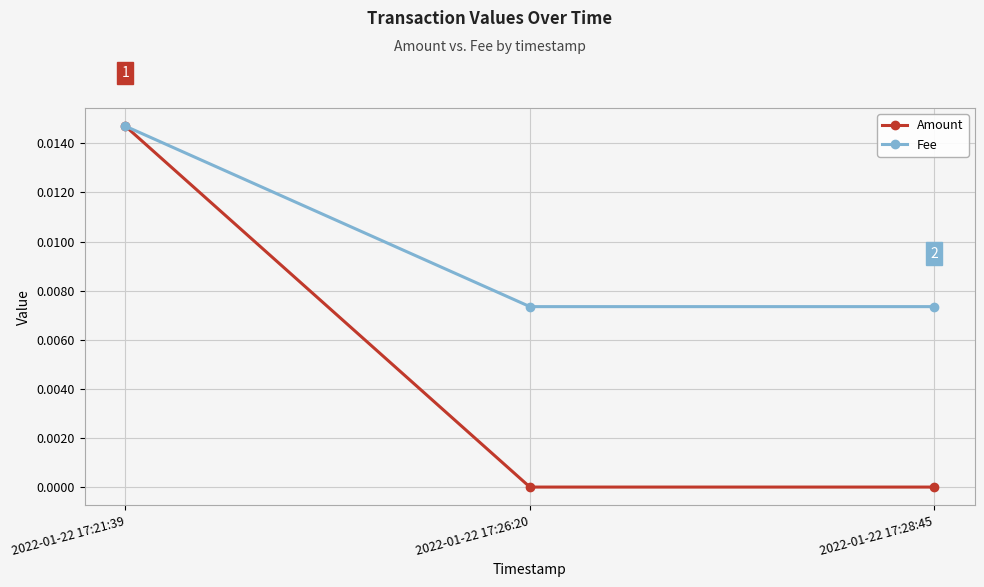

Rank the series at 2022-01-22 17:26:20 from lowest to highest value.

Amount, Fee